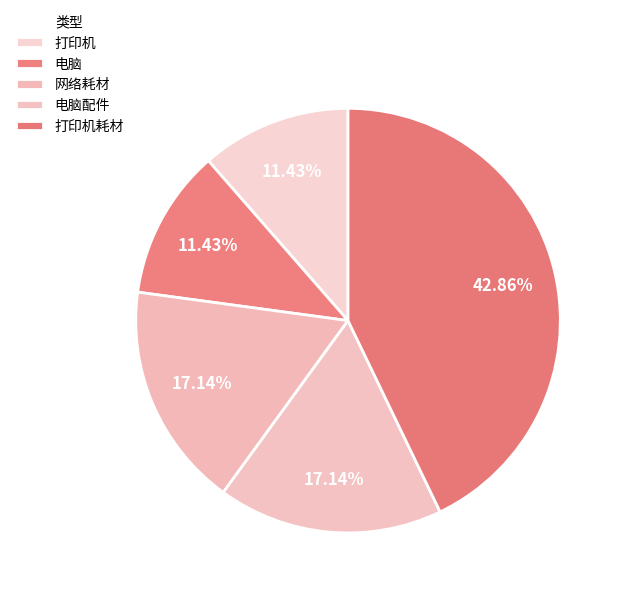

How many slices are in this pie chart?

5